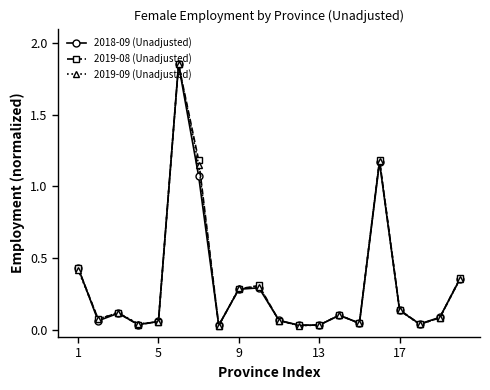

Which series has the widest spread of values?

2019-09 (Unadjusted)